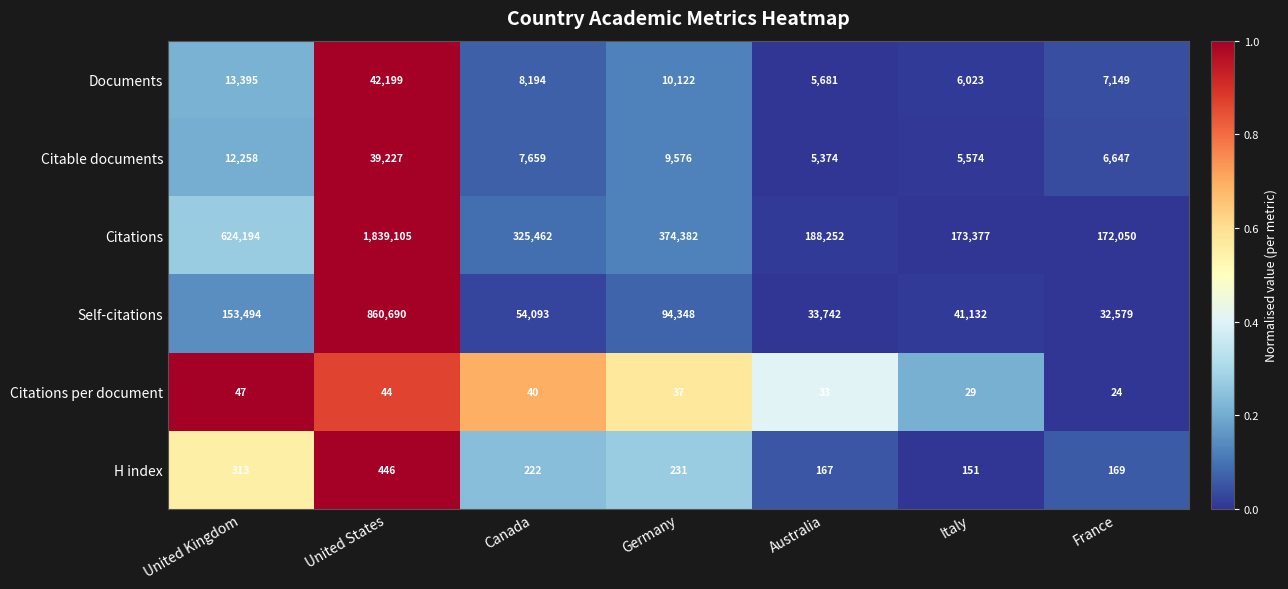

What is the difference between the highest and lowest values at France?

172026